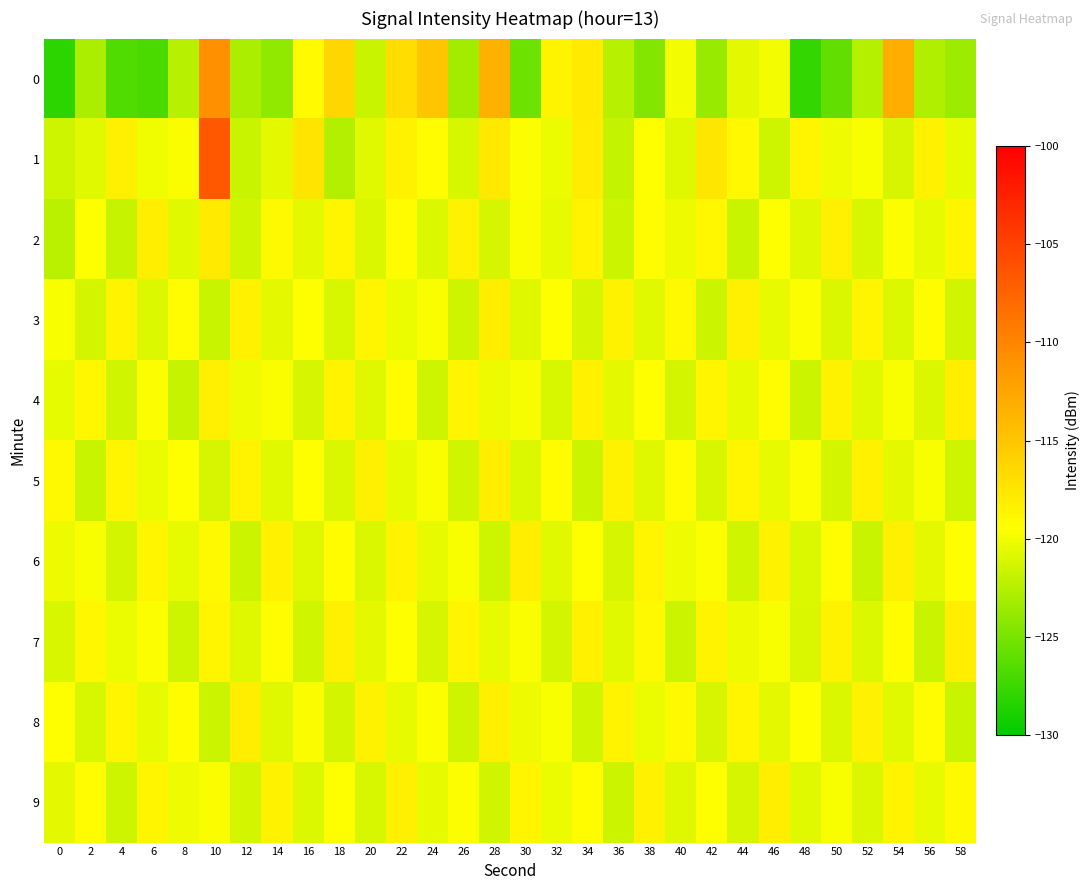

What is the greatest value displayed?

-106.6